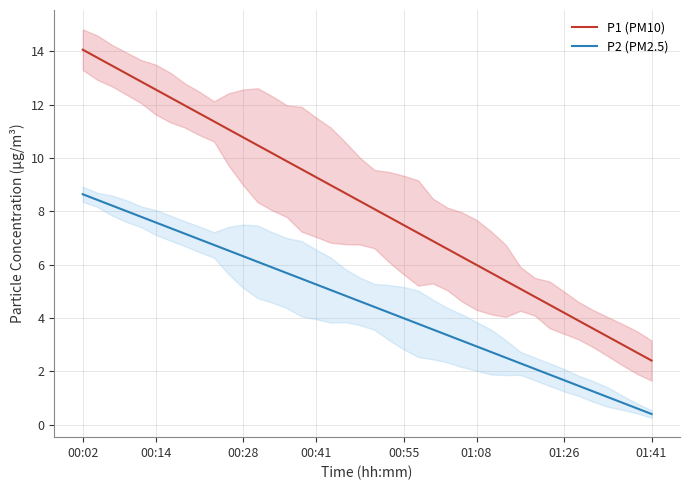

List the series in order of their peak value, lowest first.

P2 (PM2.5), P1 (PM10)